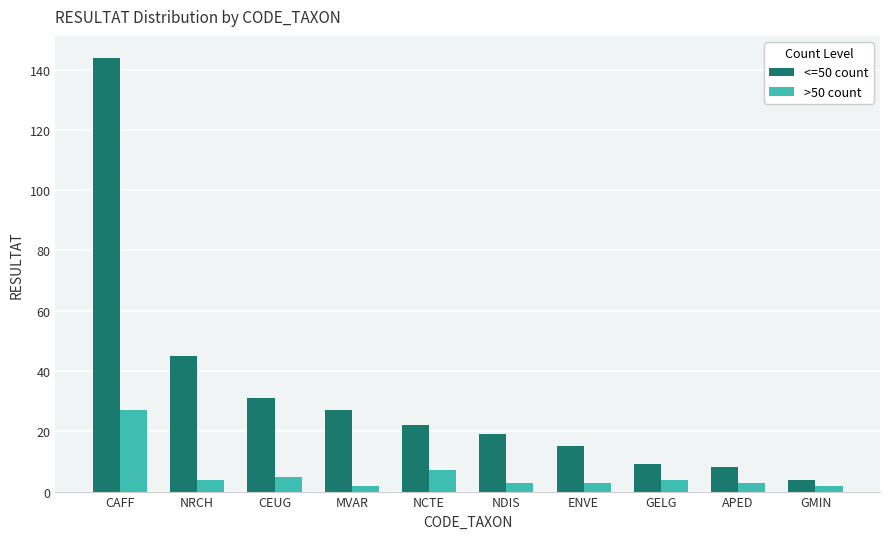

What is the lowest value of the <=50 count series?

4